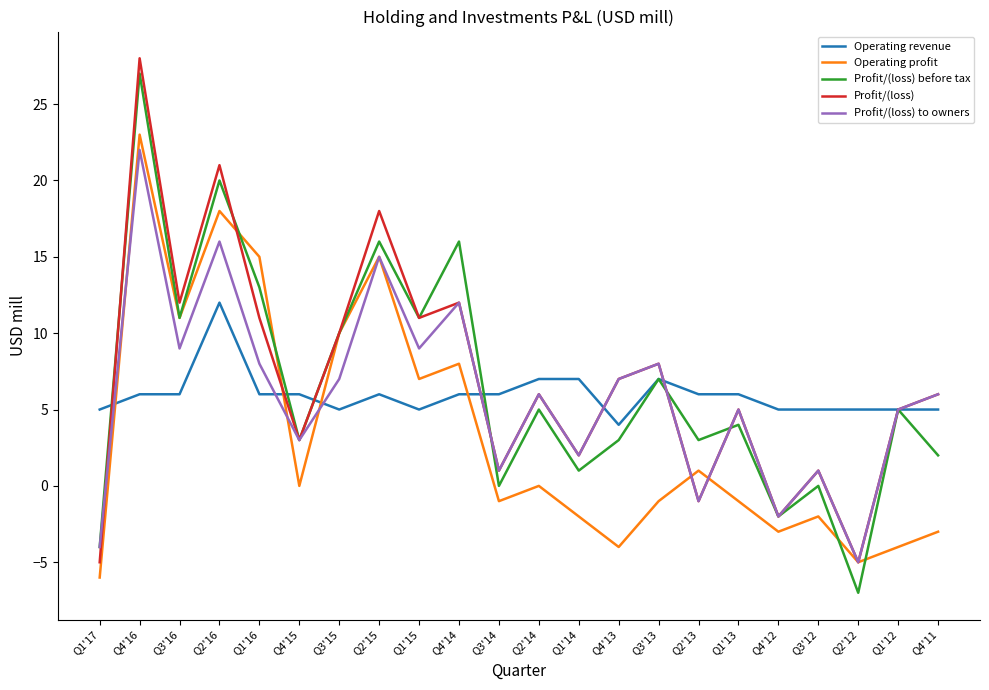

What is the greatest value displayed?

28